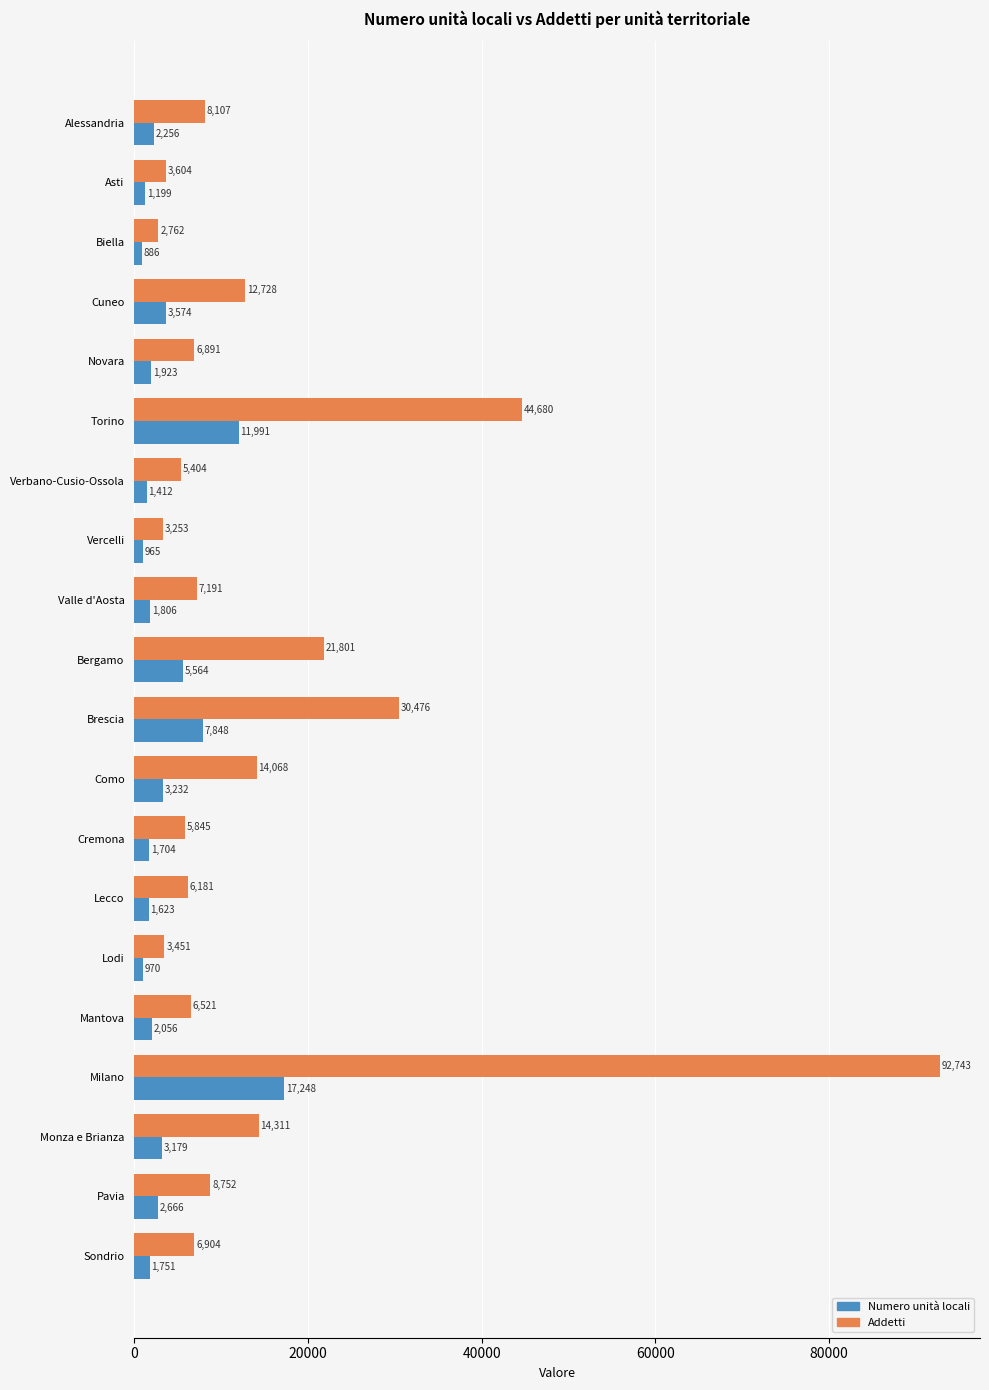

Rank the series by their maximum value, from lowest to highest.

Numero unità locali, Addetti